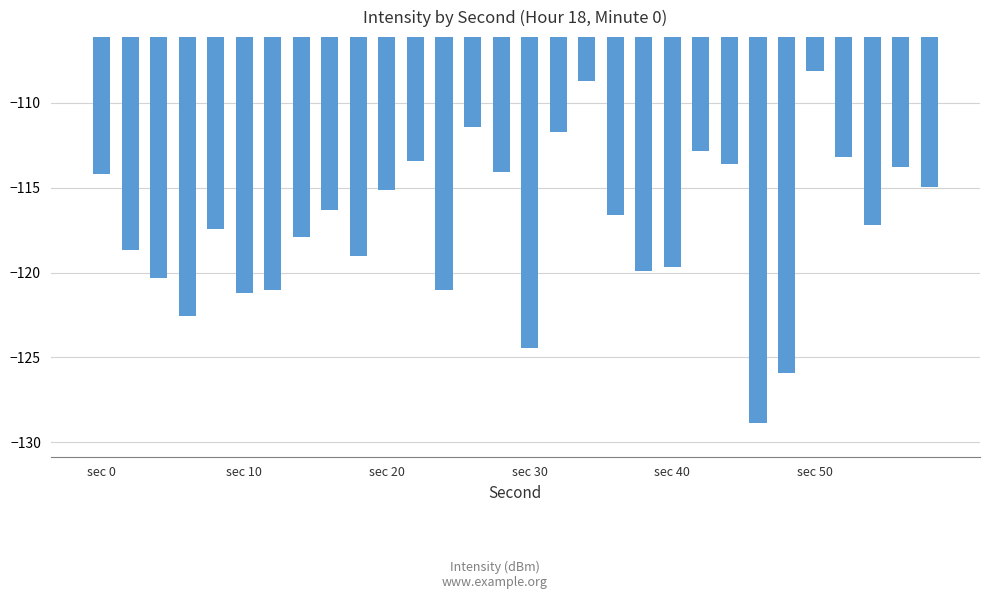

What is the difference between the maximum and minimum values?

20.7